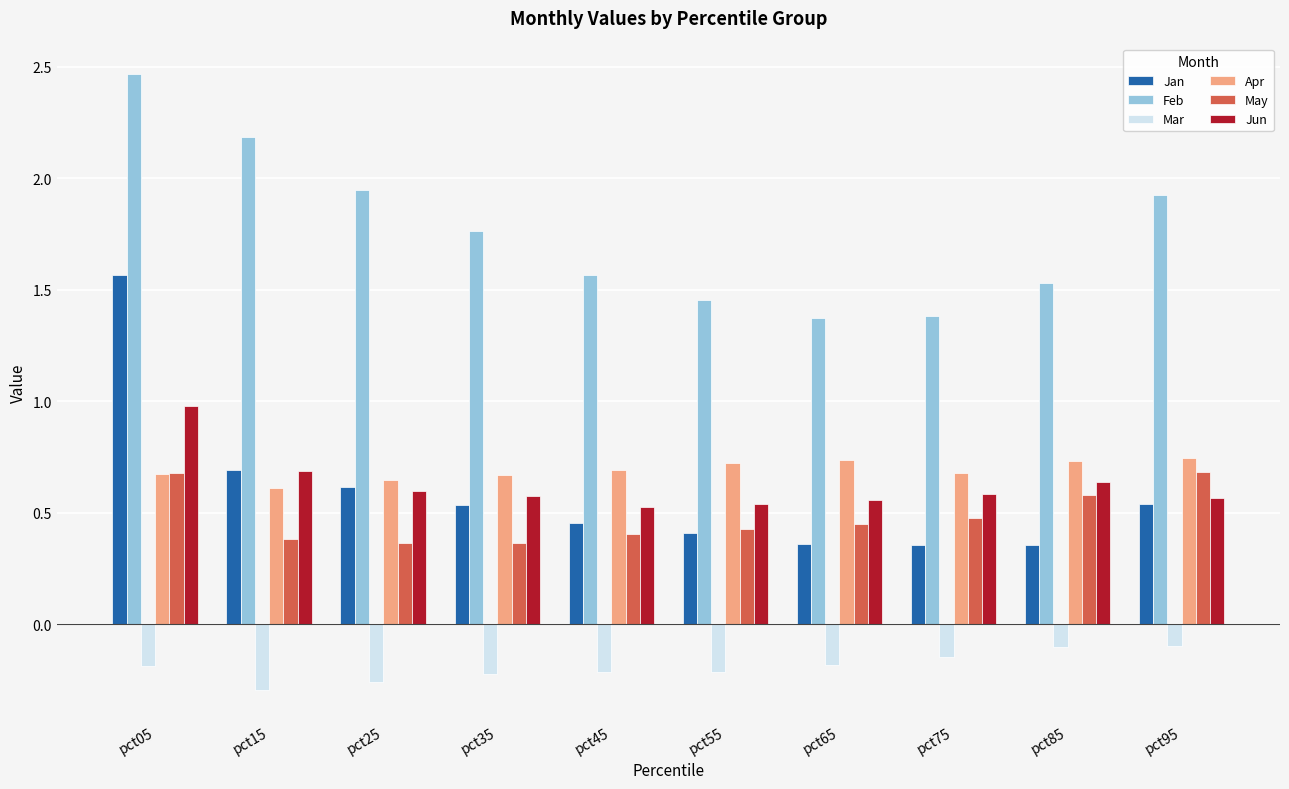

Which series has the widest spread of values?

Jan